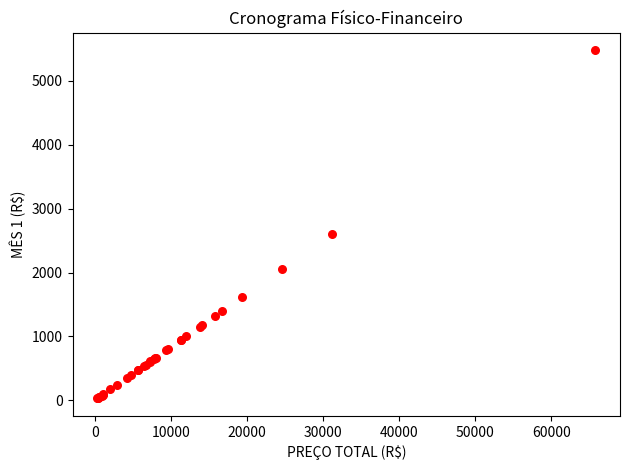

What Y value in the scatter plot is closest to 2754?

2600.3